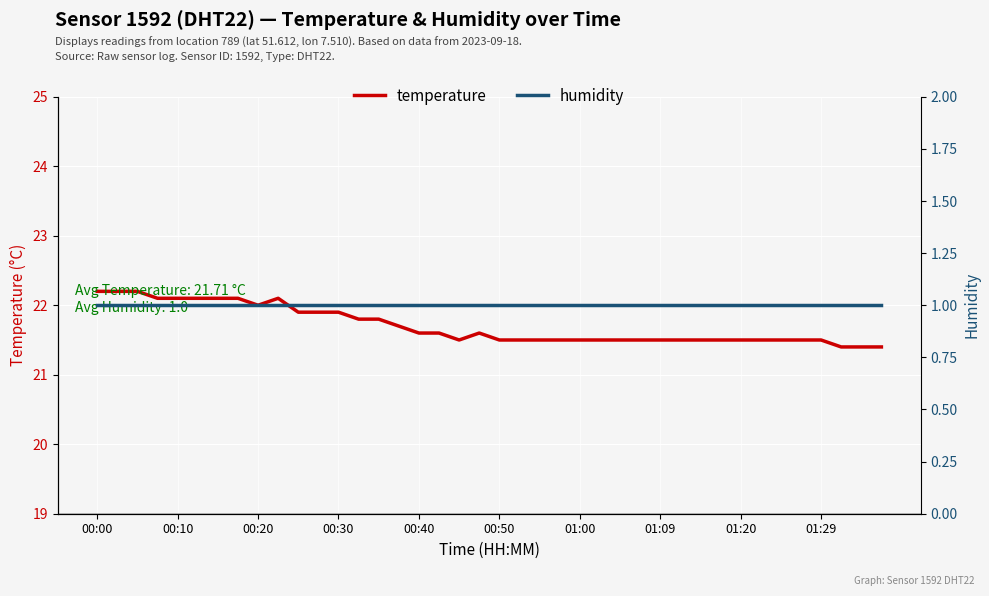

Does the chart display data point markers on the line(s)?

No